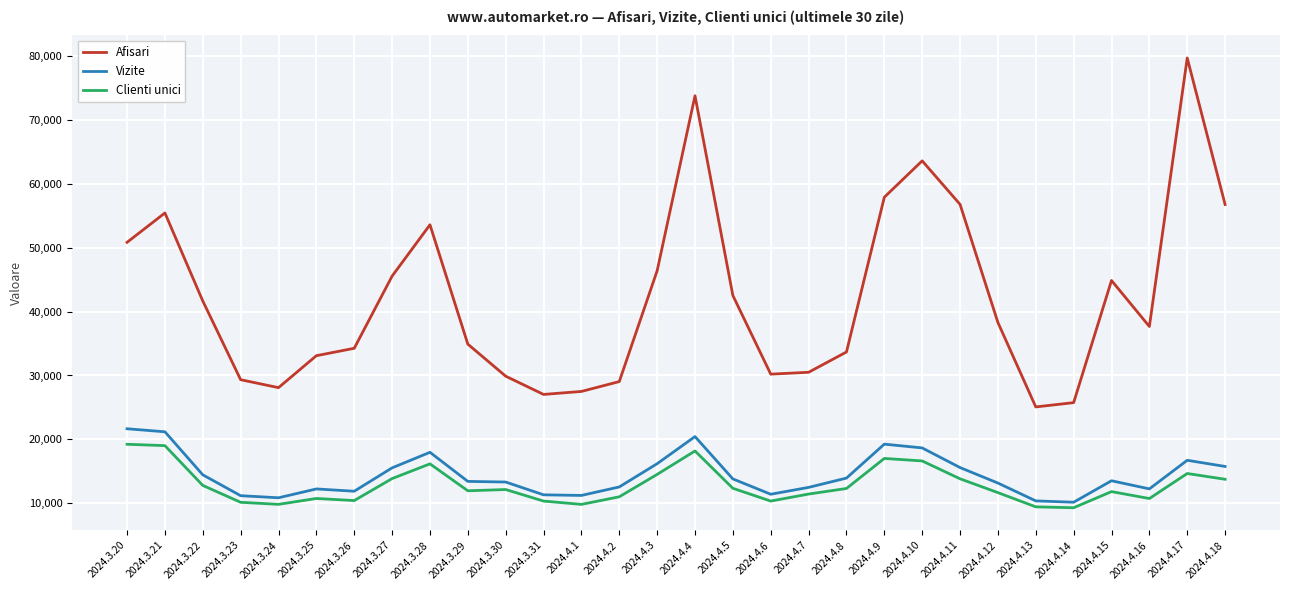

What is the lowest value of the Clienti unici series?

9312